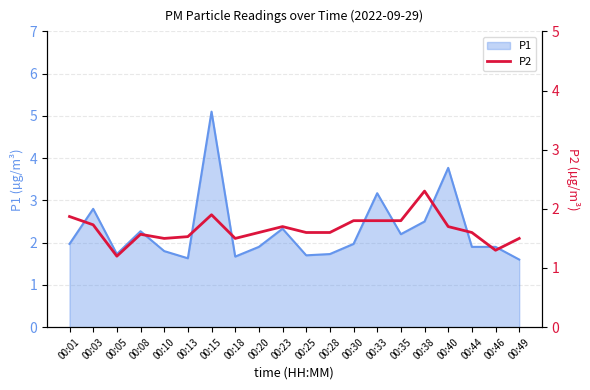

What is the change in value from 00:10 to 00:38?

+0.8